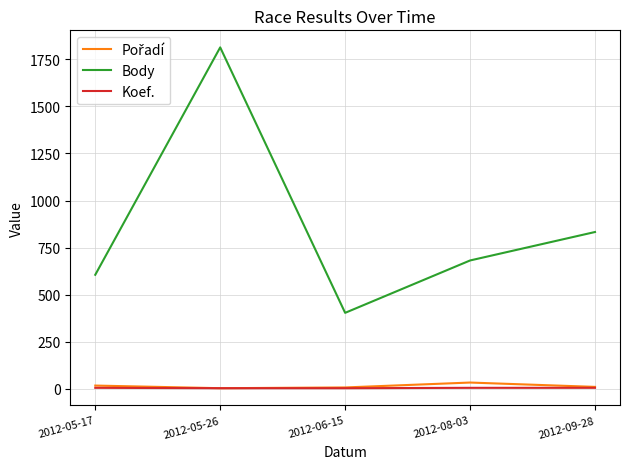

True or false: Koef. and Body cross at least once.

False